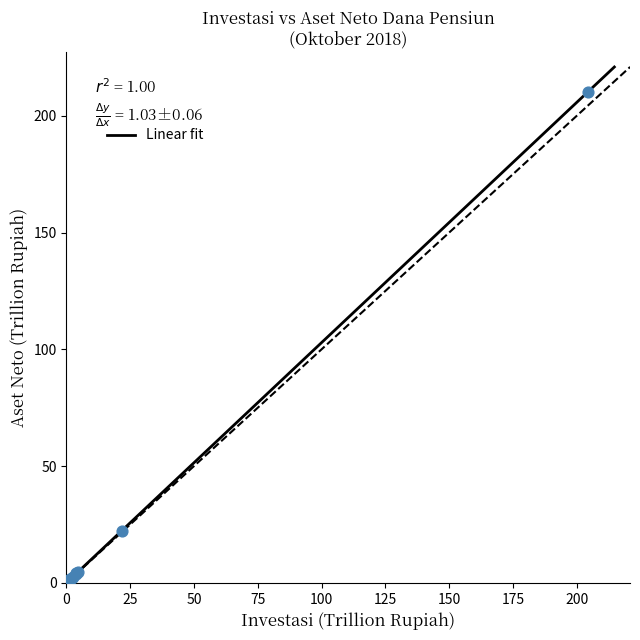

What Y value in the scatter plot is closest to 105?

22.2